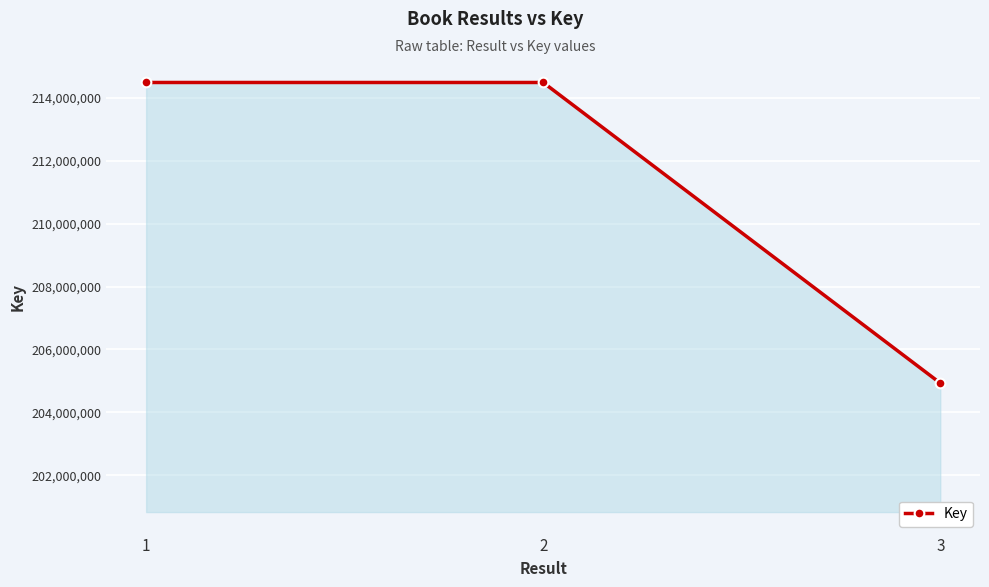

Where does the data first go above 214484057?

1